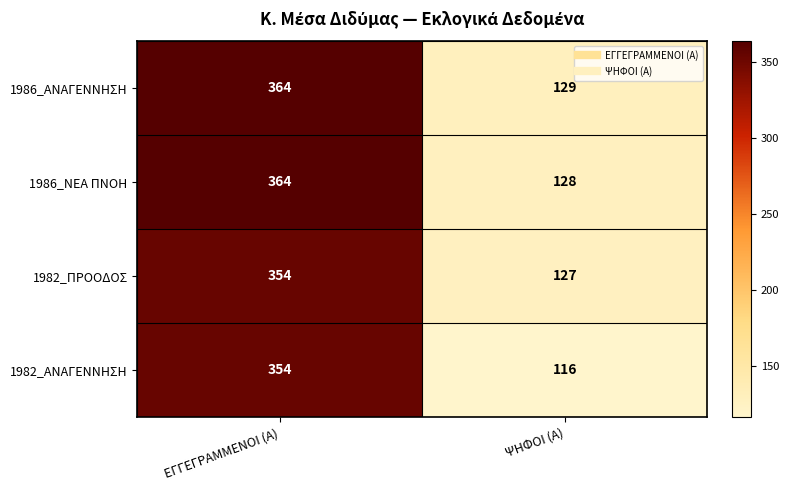

What is the sum of the 1982_ΠΡΟΟΔΟΣ values at ΕΓΓΕΓΡΑΜΜΕΝΟΙ (Α) and ΨΗΦΟΙ (Α)?

481